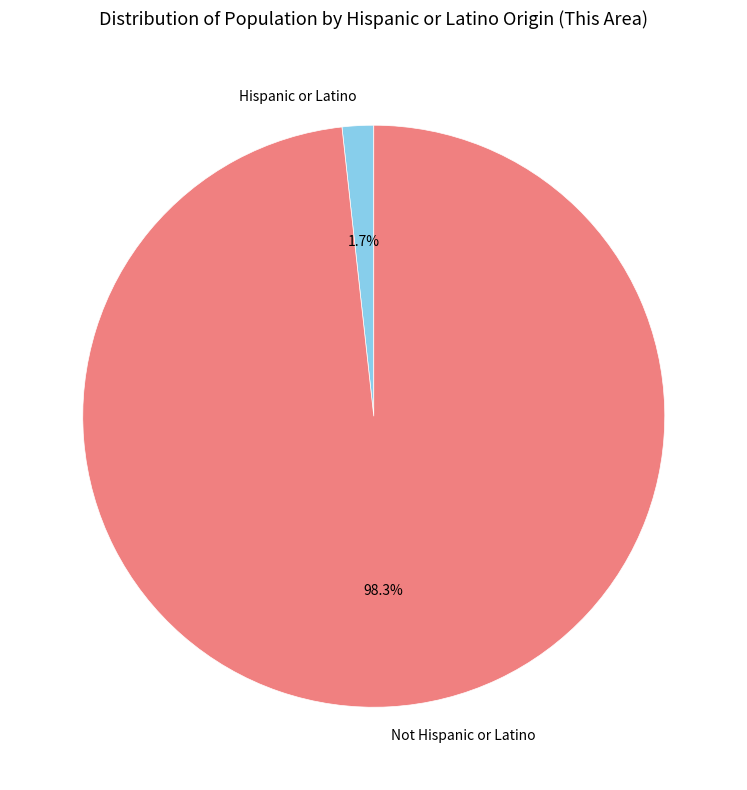

Between Hispanic or Latino and Not Hispanic or Latino, which is larger?

Not Hispanic or Latino